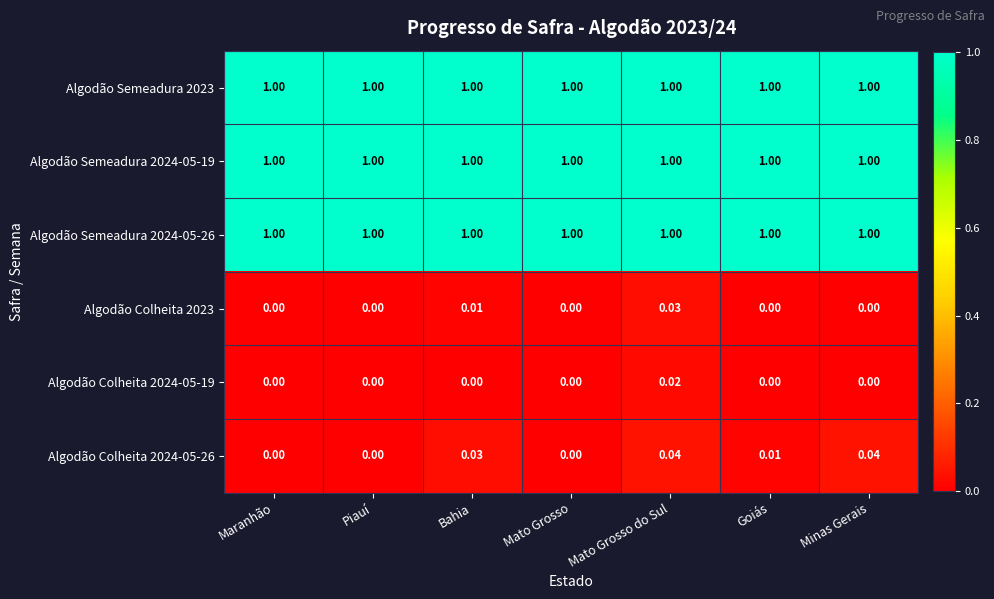

At which category is the sum across all series the highest?

Mato Grosso do Sul